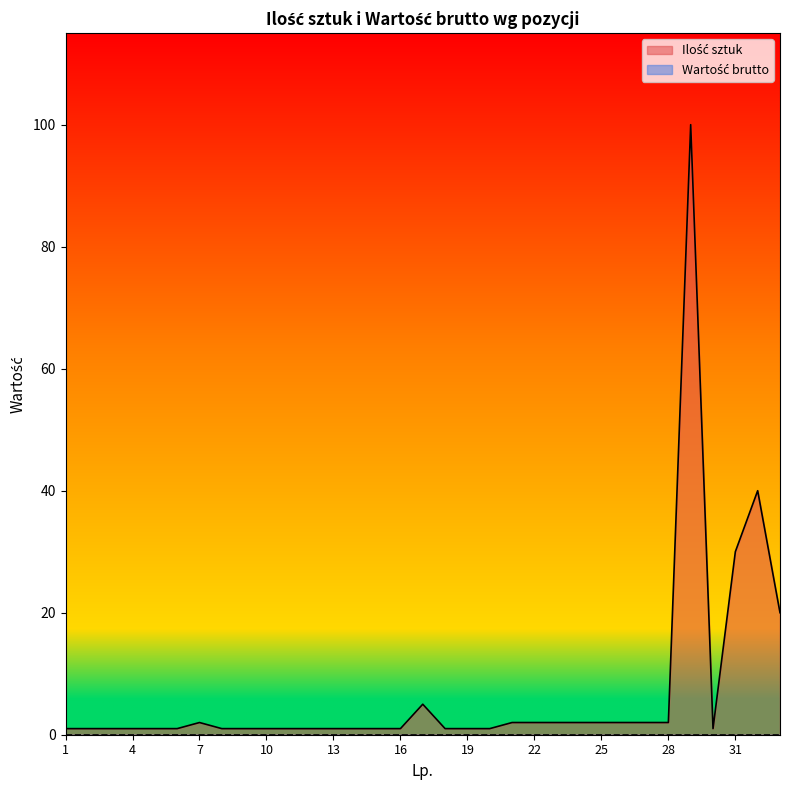

Reading right to left, extract all data points from this chart.

20	40	30	1	100	2	2	2	2	2	2	2	2	1	1	1	5	1	1	1	1	1	1	1	1	1	2	1	1	1	1	1	1